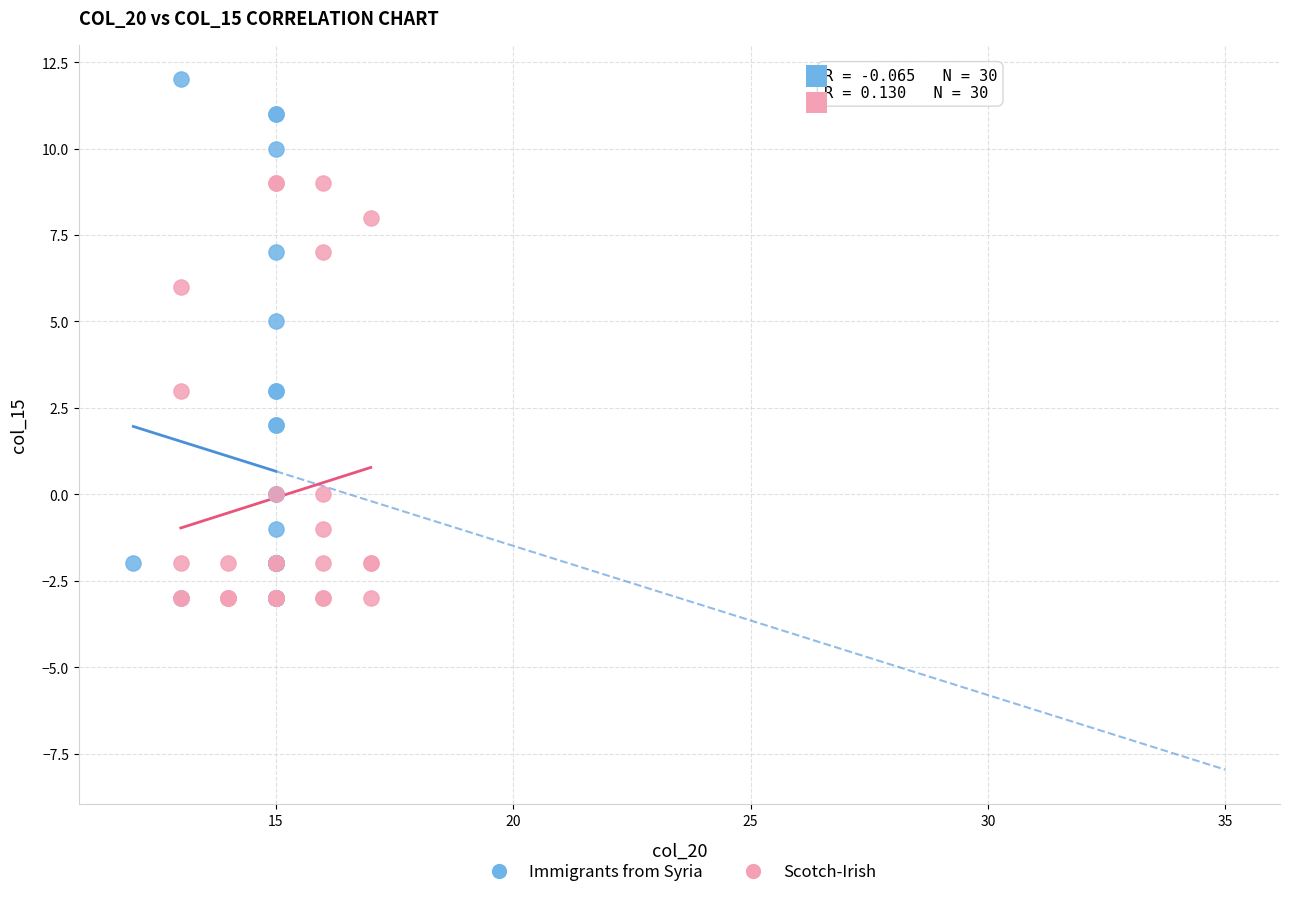

Which series has the widest spread of Y values?

Immigrants from Syria